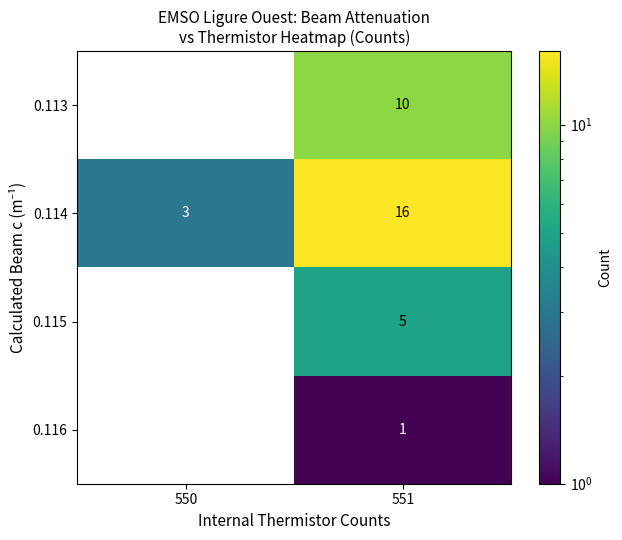

What is the difference between the 0.114 values at 550 and 551?

13